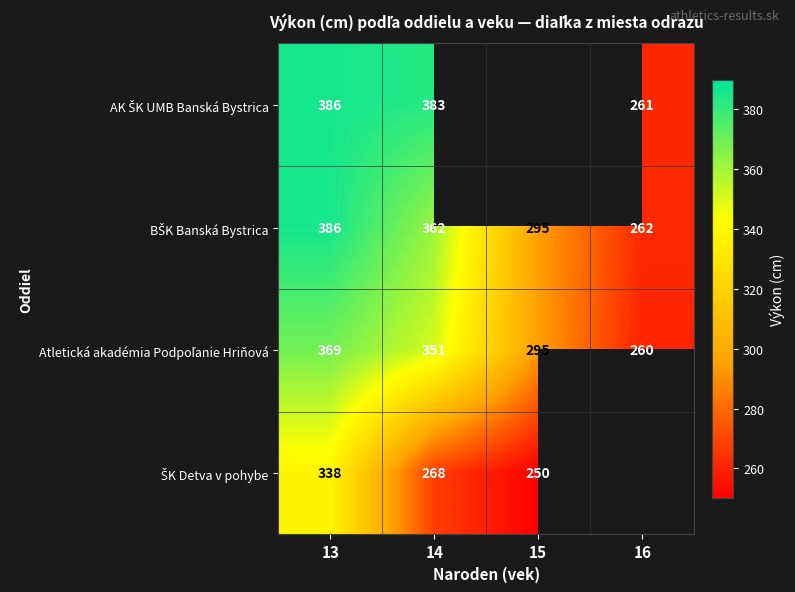

What is the spread (max minus min) of values at 14?

115